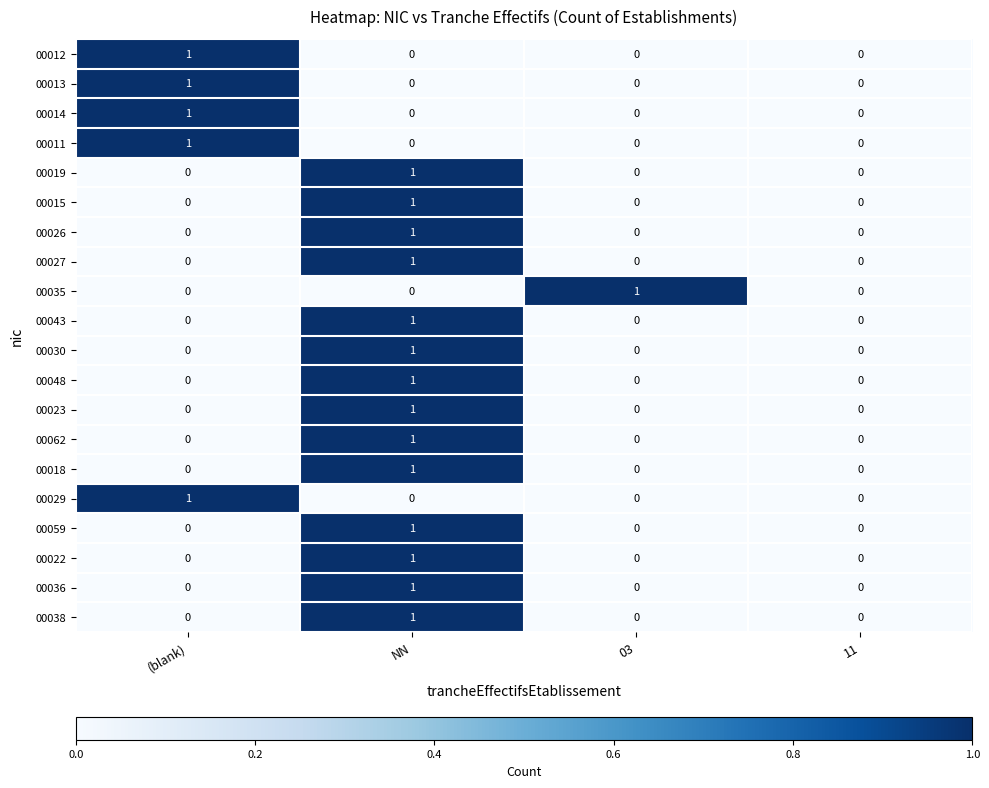

True or false: 00018 has a value of 1 at (blank).

False